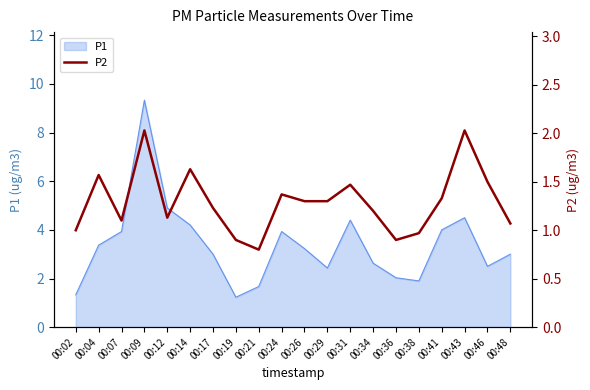

The value of P1 at 00:04 is 4.7. True or false?

False